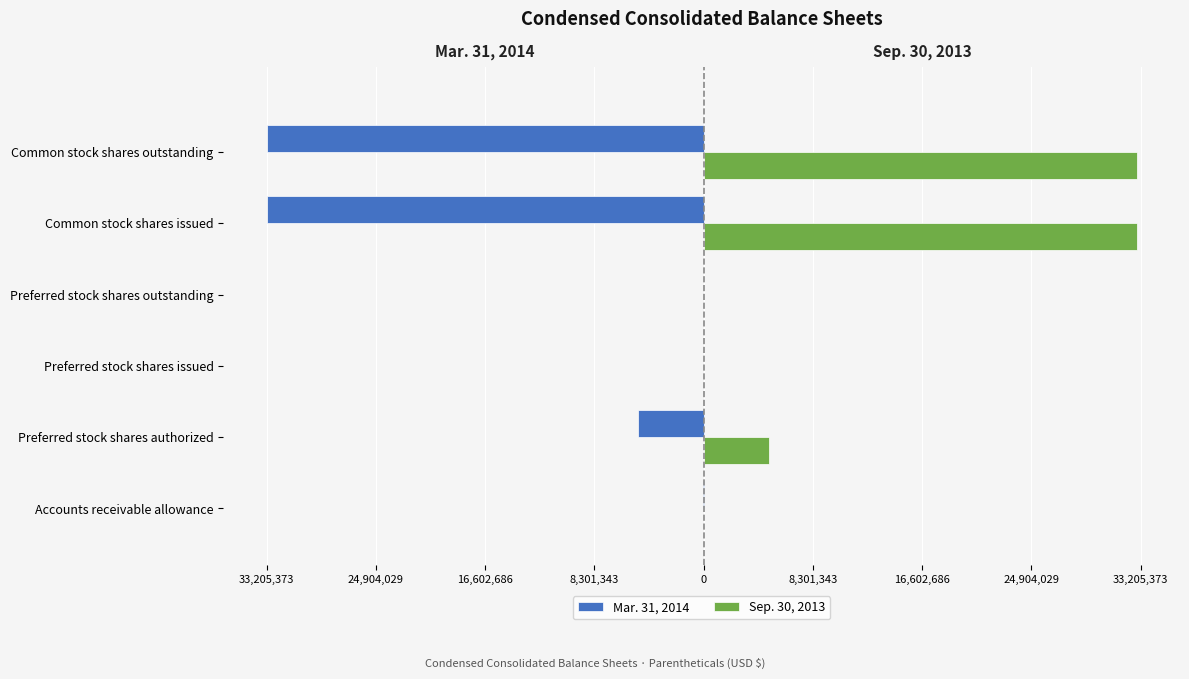

What are all the series names shown in the legend?

Mar. 31, 2014, Sep. 30, 2013